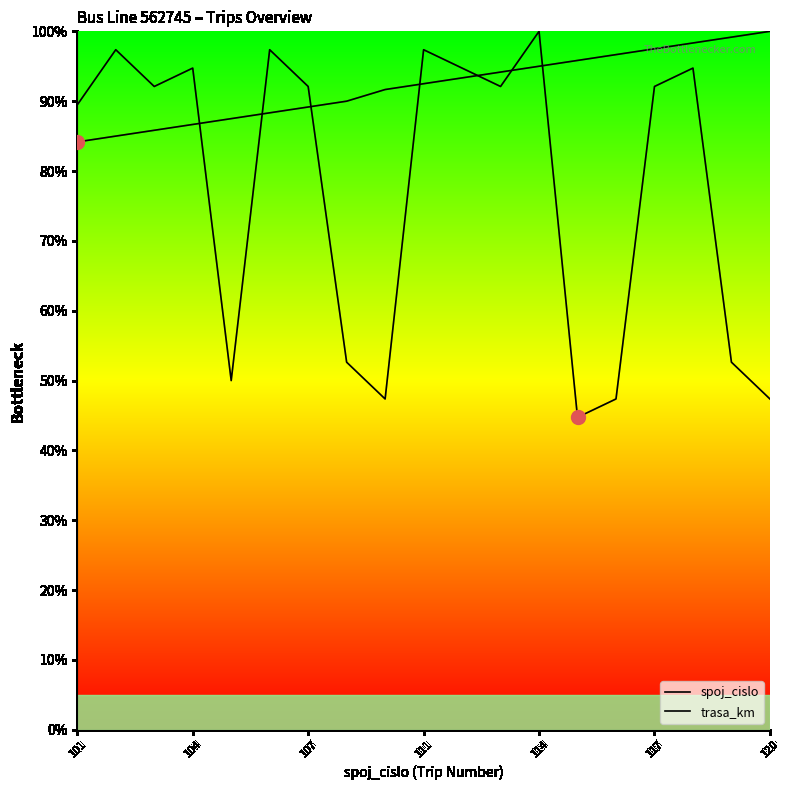

How many data points in spoj_cislo are above 92?

10